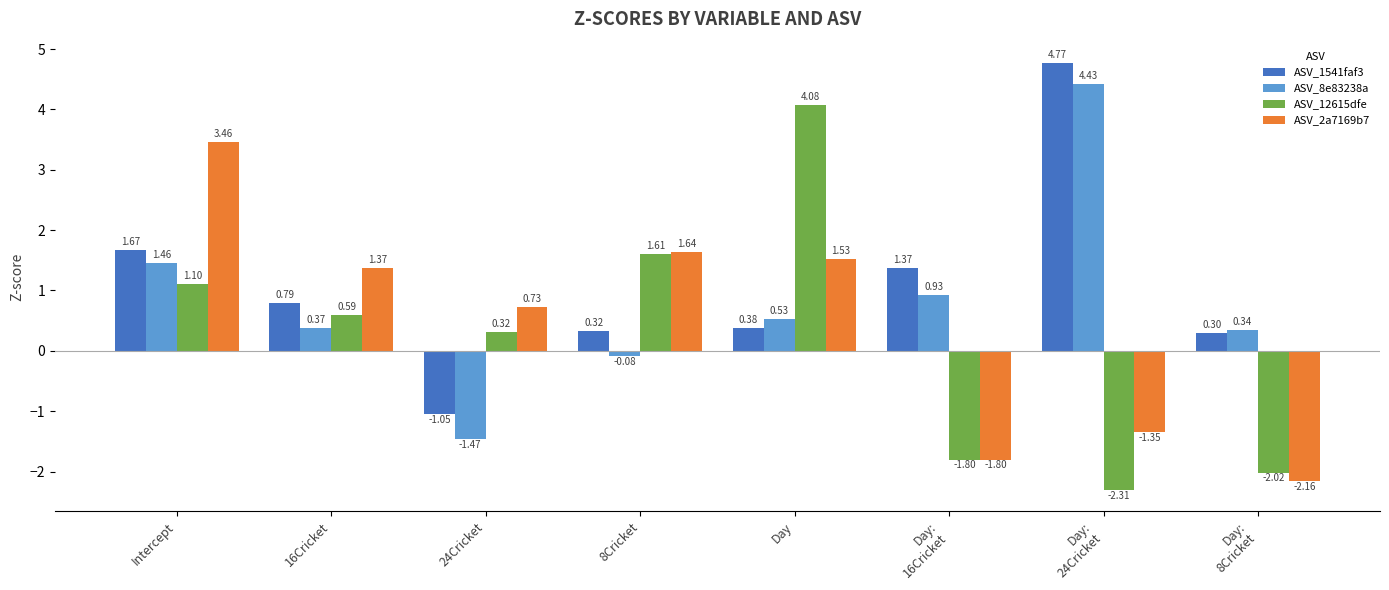

At which label does ASV_12615dfe first exceed 0?

Intercept